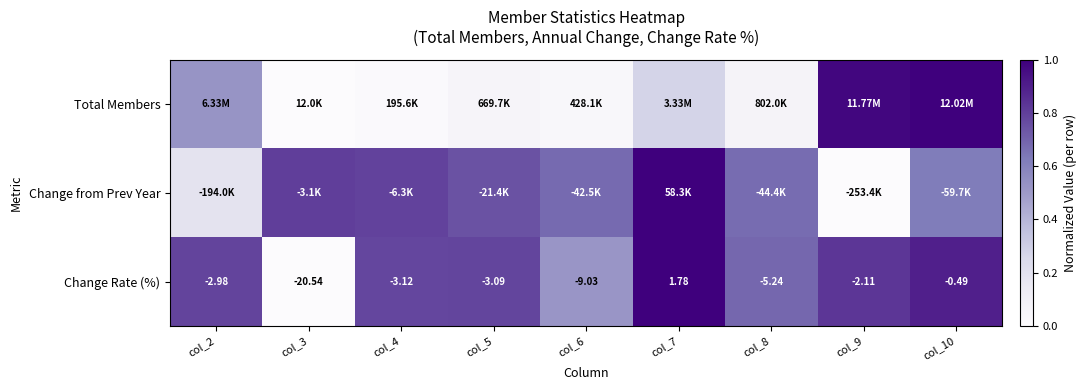

Rank the categories by Change from Prev Year value from highest to lowest.

col_7, col_3, col_4, col_5, col_6, col_8, col_10, col_2, col_9